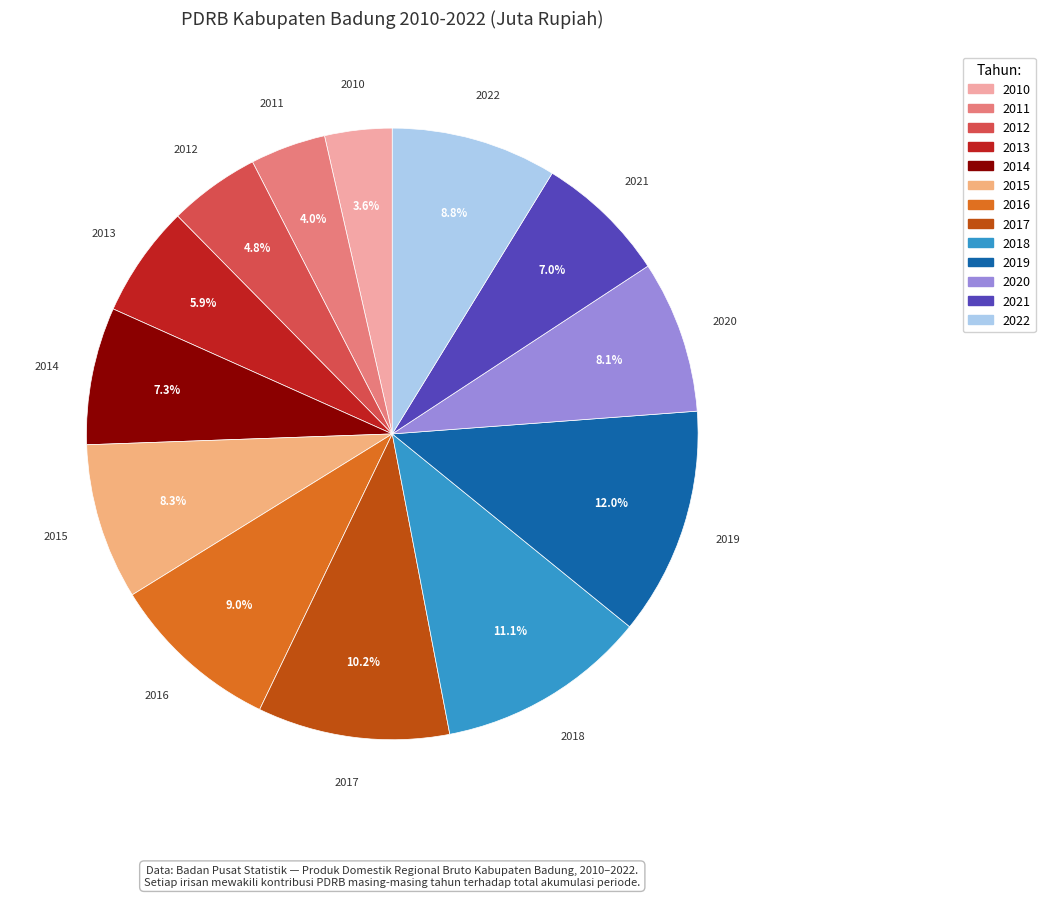

Approximately how many times larger is the value at 2015 compared to 2020?

1.0